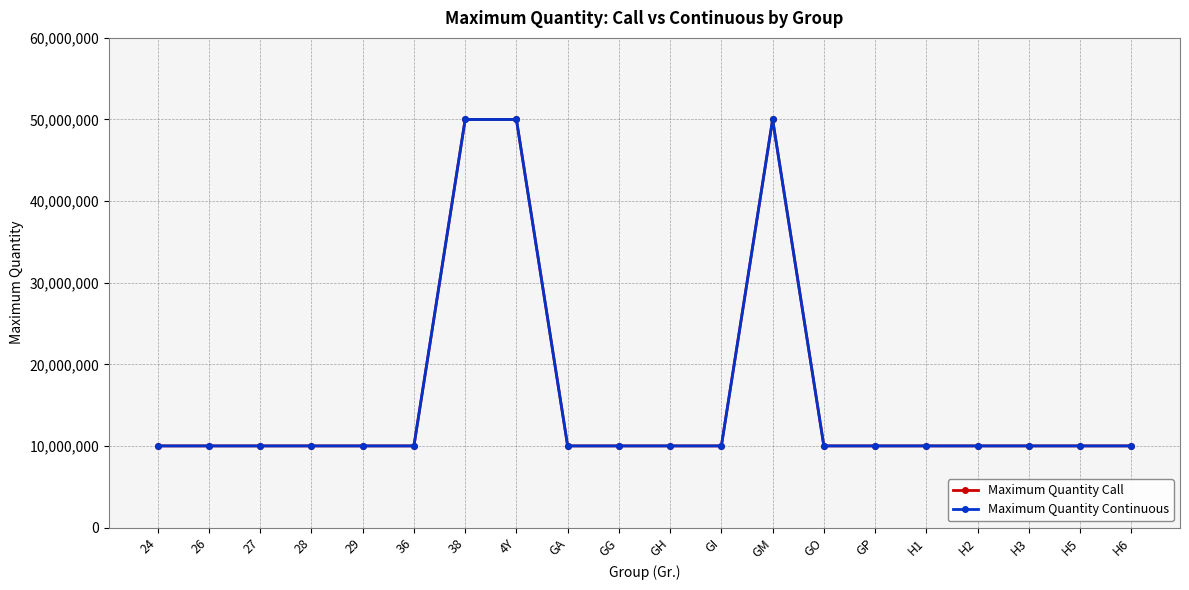

Does the chart have visible grid lines?

Yes